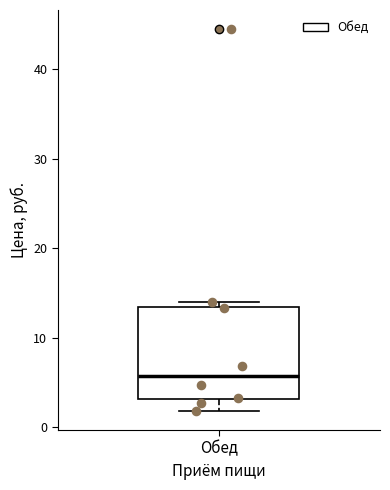

Read this box plot against the y-axis: the position of the median line, the range covered by the box, and the ends of both whiskers. The values are not printed on the chart, so give them approximately, as read against the axis.

median 6, box 3 to 13, whiskers 2 to 14